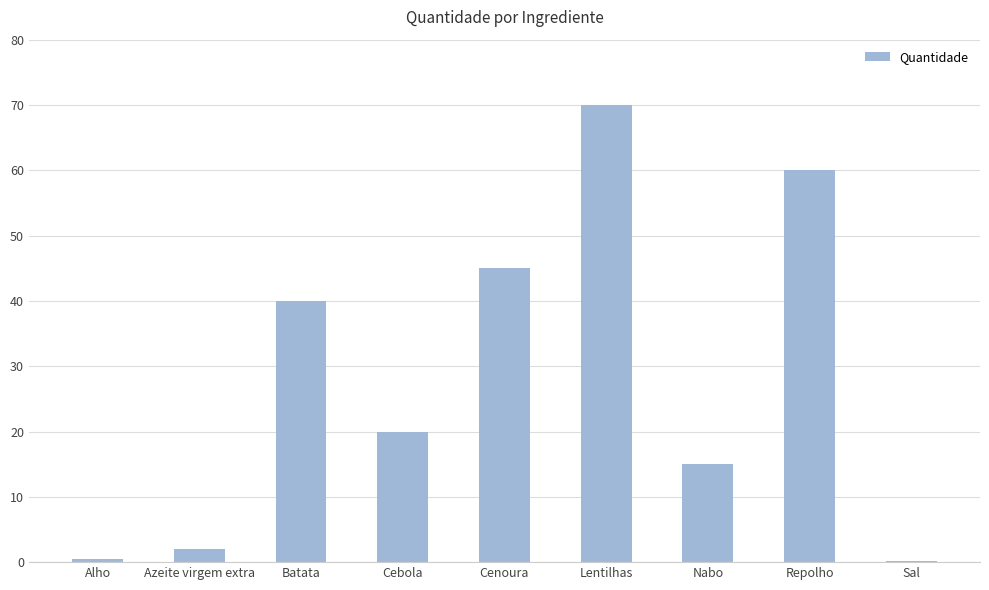

What is the greatest value displayed?

70.0